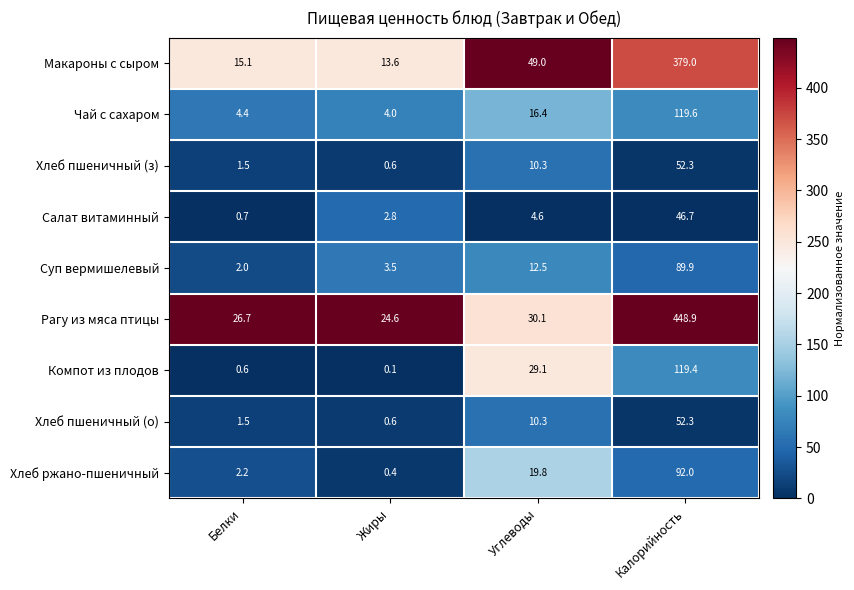

What is the sum of all Хлеб ржано-пшеничный values?

114.4